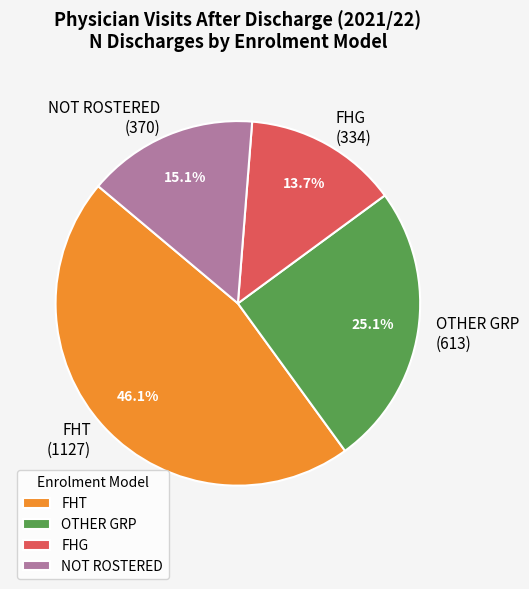

Which category has the biggest portion of the pie?

FHT